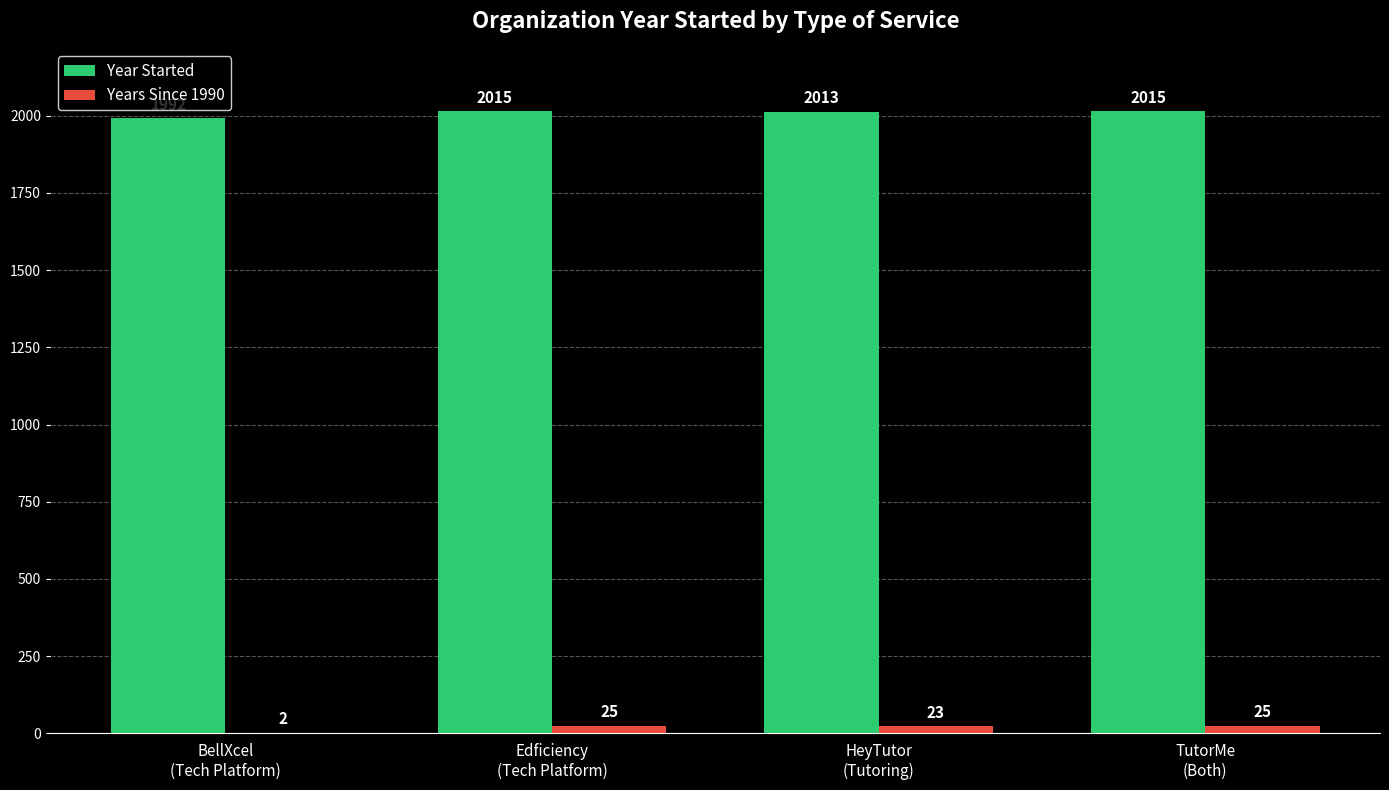

Which series has the largest total across all categories?

Year Started